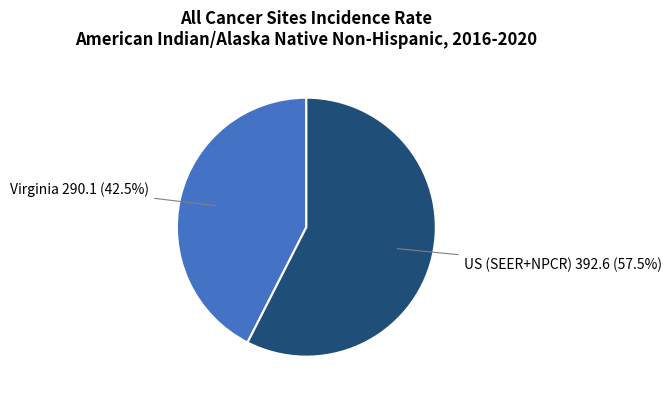

Is there any slice that represents more than half of the pie?

Yes